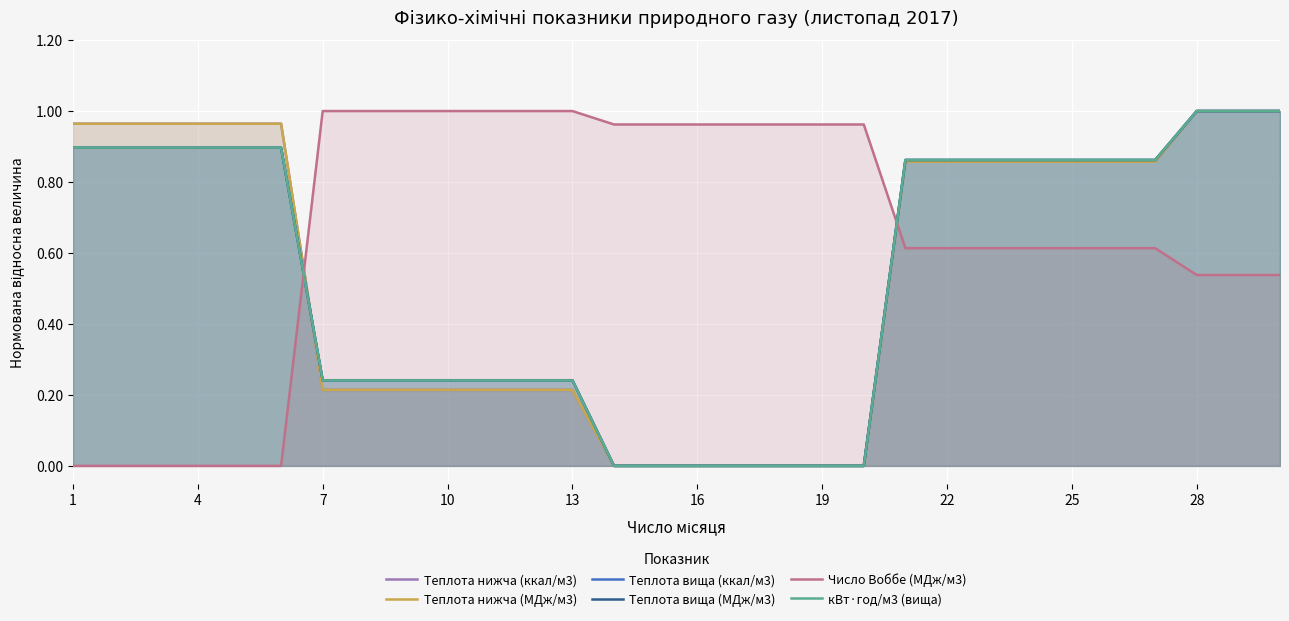

True or false: Теплота вища (ккал/м3) and Число Воббе (МДж/м3) intersect in this chart.

True